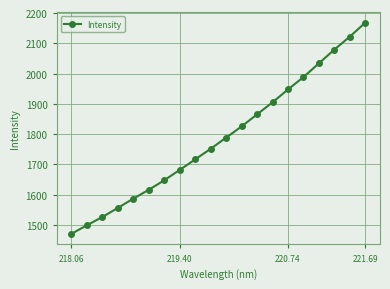

What is the value of the 17th point from the left?

2033.7